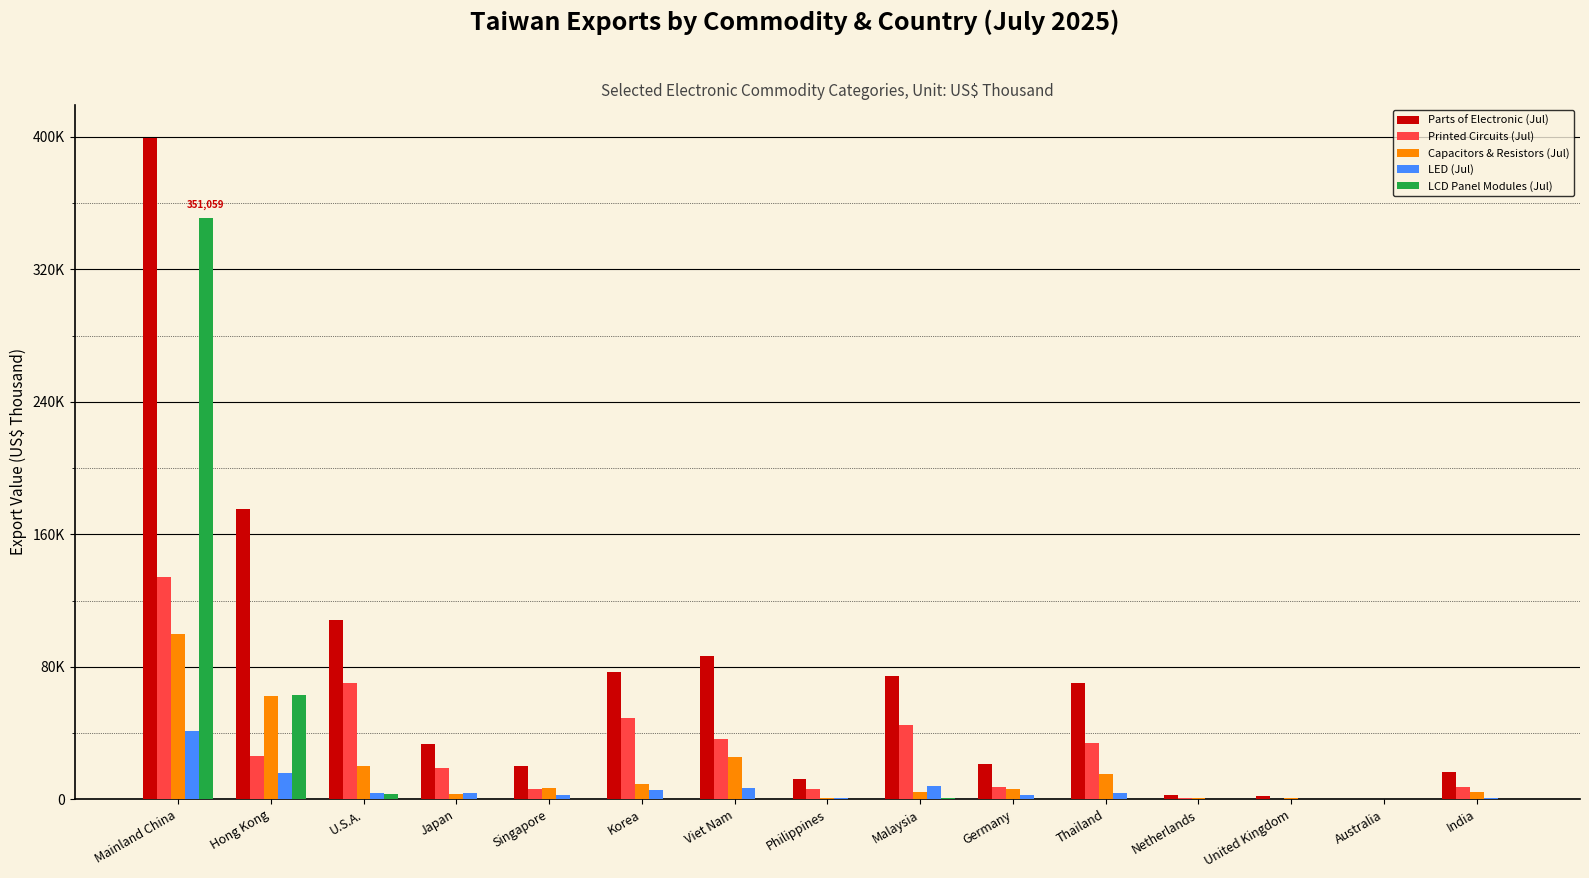

Does the chart contain stacked bars?

No